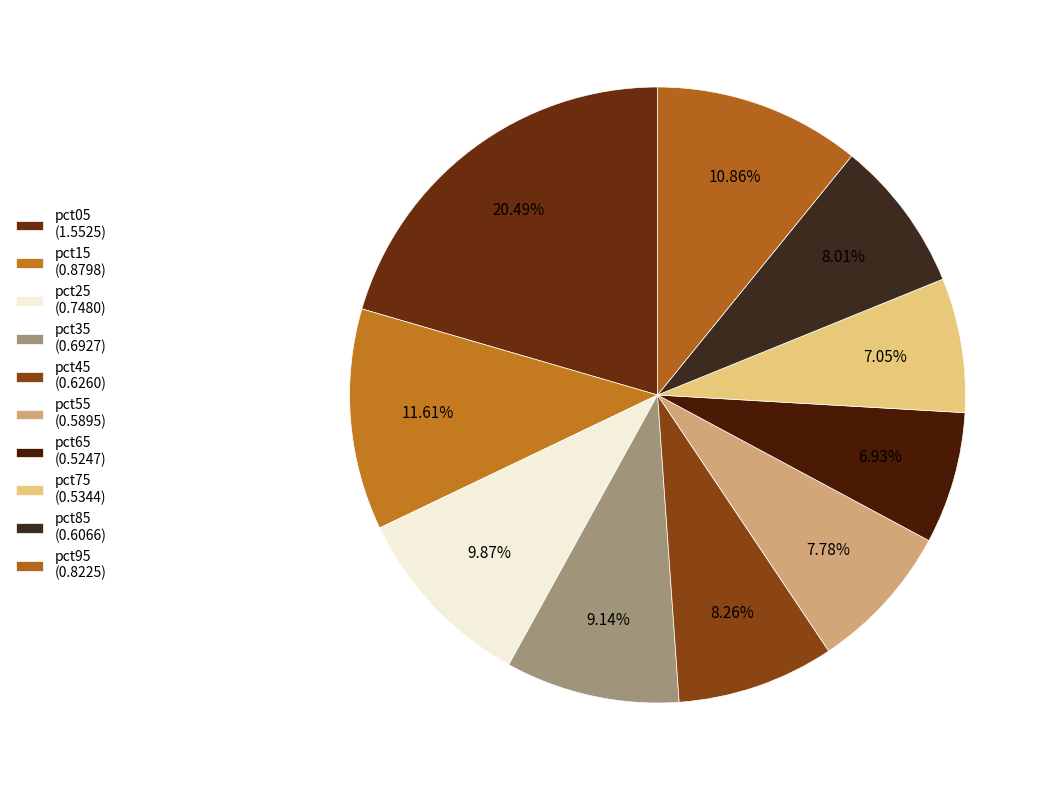

To the nearest percent, what is the difference between the largest and smallest slice percentages?

14%